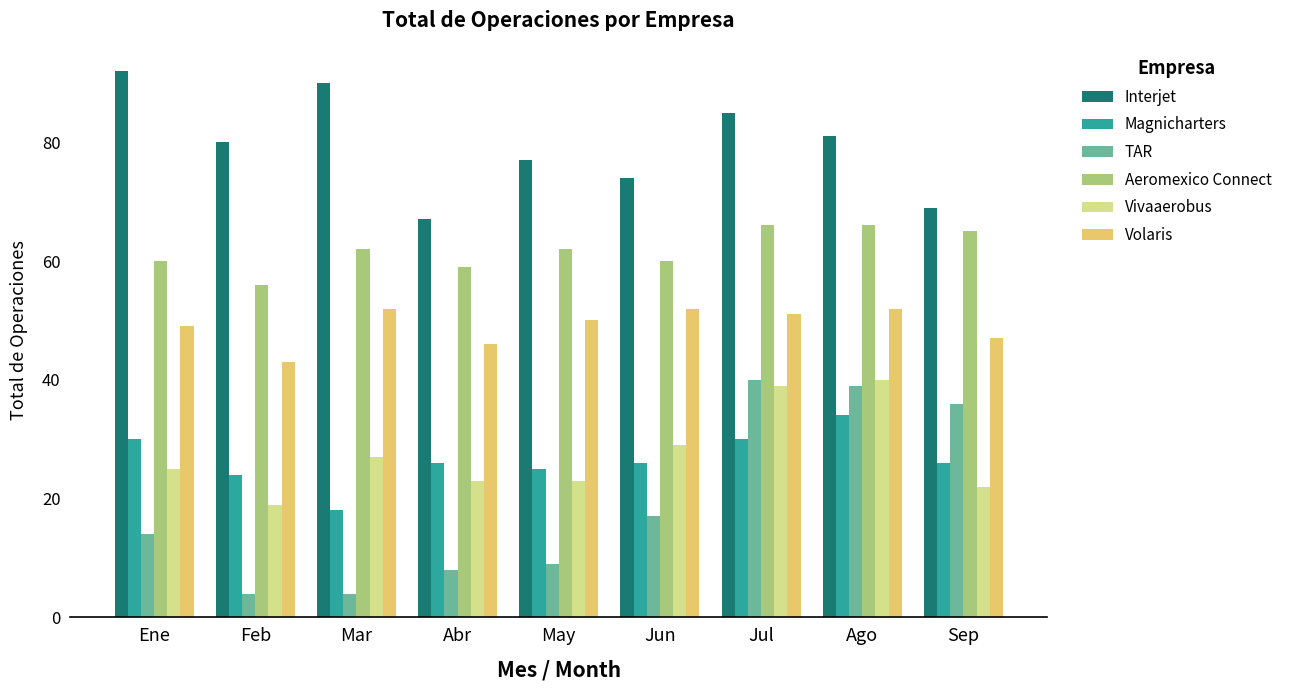

What is the difference between the maximum and minimum values in the Volaris series?

9